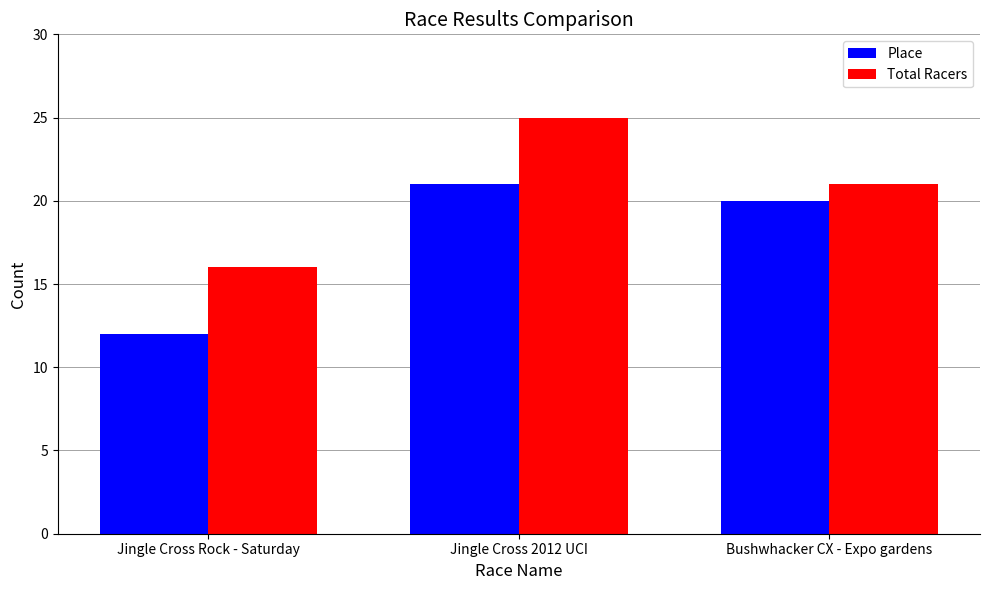

Are the bars horizontal?

No